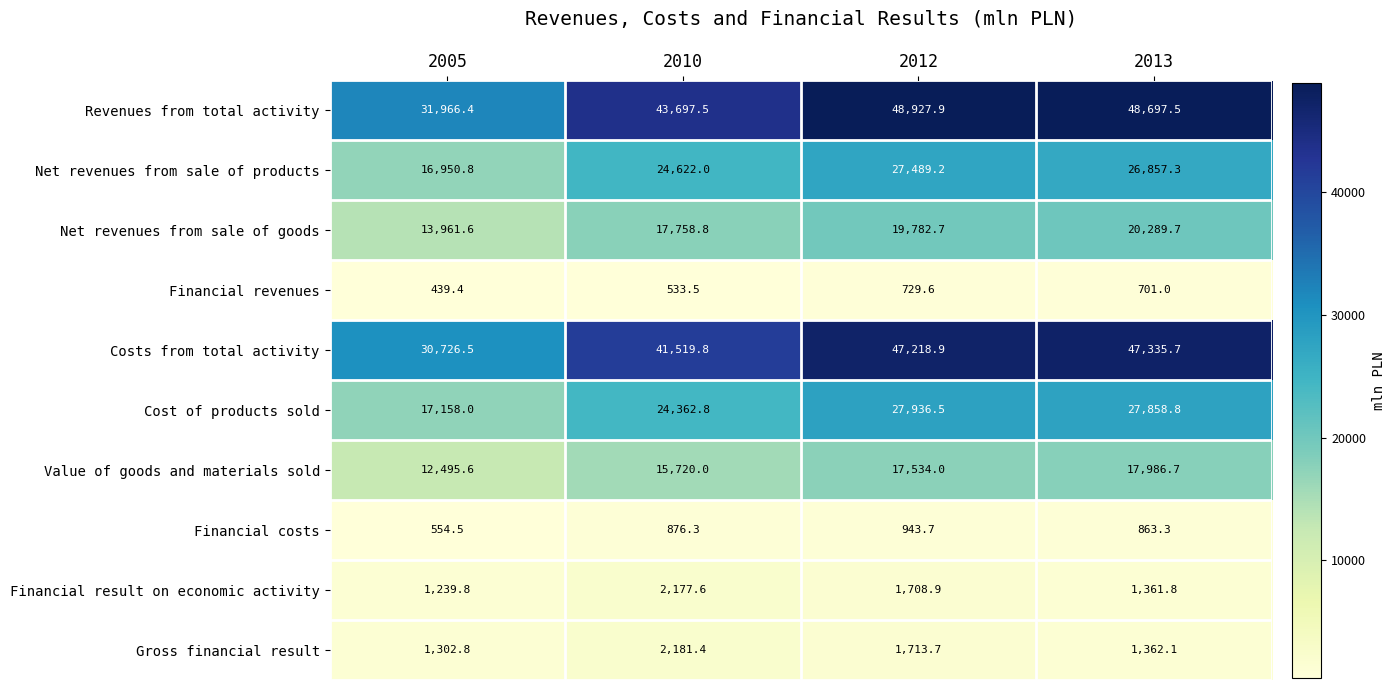

What is the total value across all series at 2005?

126795.4